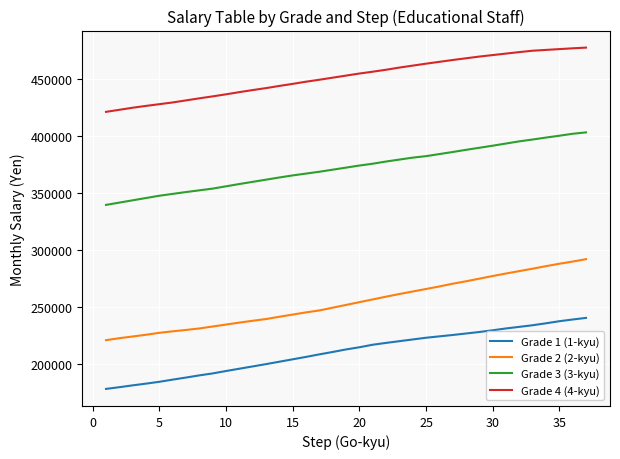

True or false: Grade 1 (1-kyu) and Grade 3 (3-kyu) intersect in this chart.

False